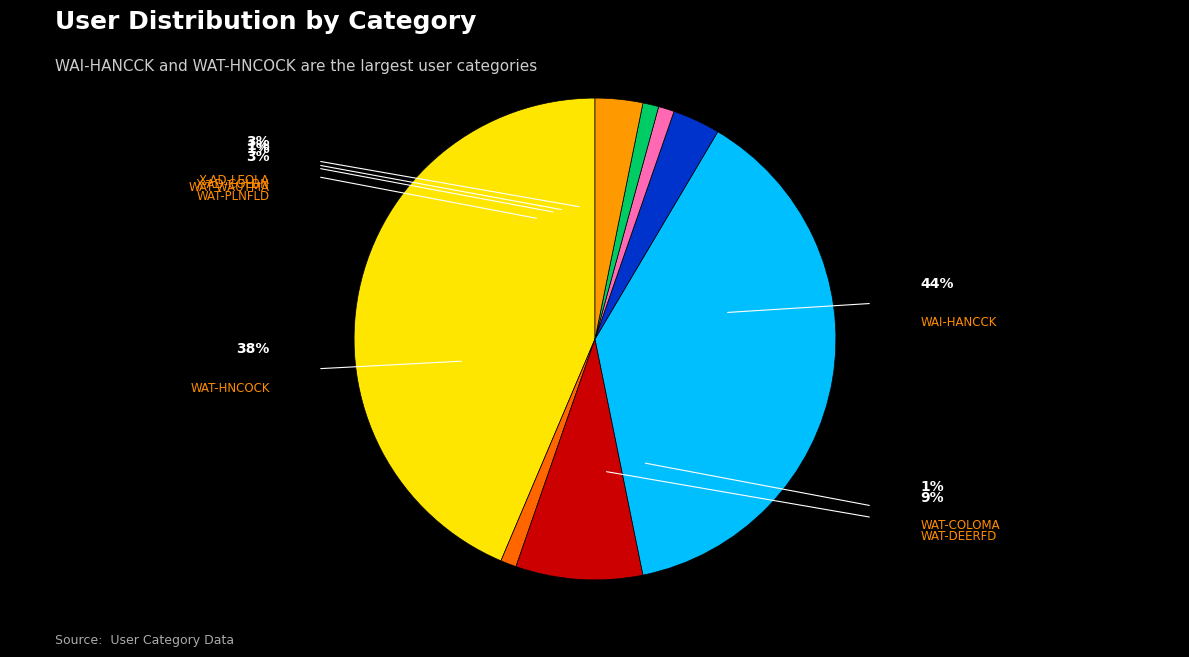

Is there a majority slice in this chart?

No